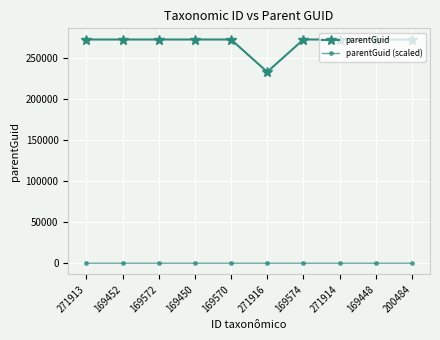

List the series in order of their peak value, highest first.

parentGuid, parentGuid (scaled)